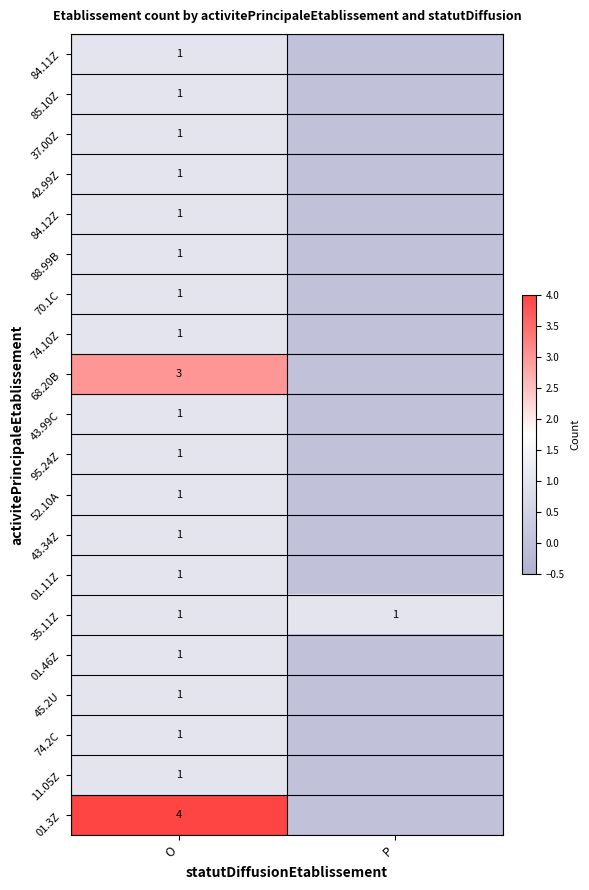

The value of 42.99Z at O is 1. True or false?

True